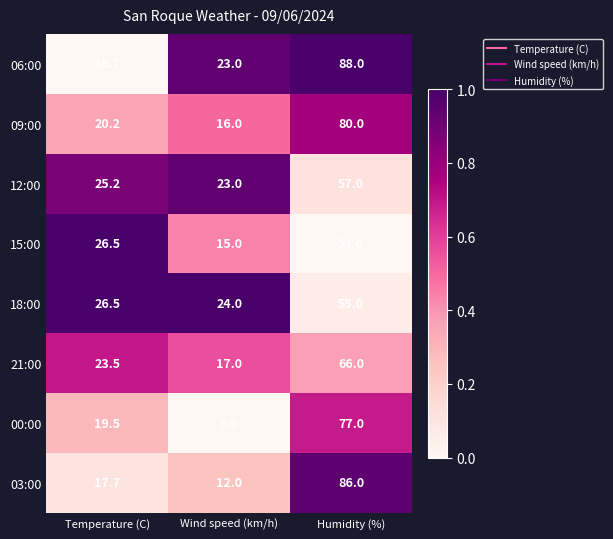

At which label does 09:00 first exceed 20?

Temperature (C)